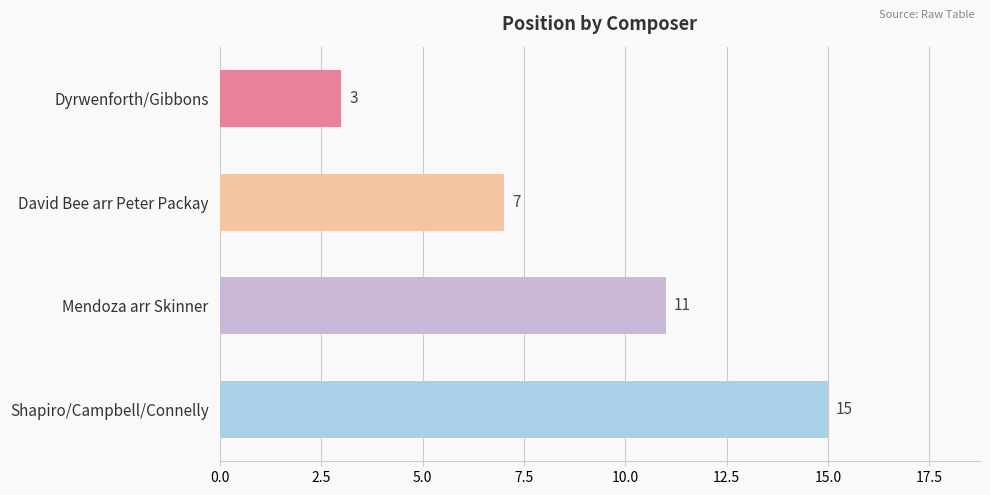

What is the change in value from Dyrwenforth/Gibbons to David Bee arr Peter Packay?

+4